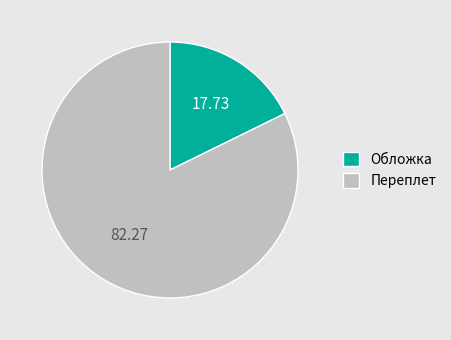

Count the number of slices in the pie.

2